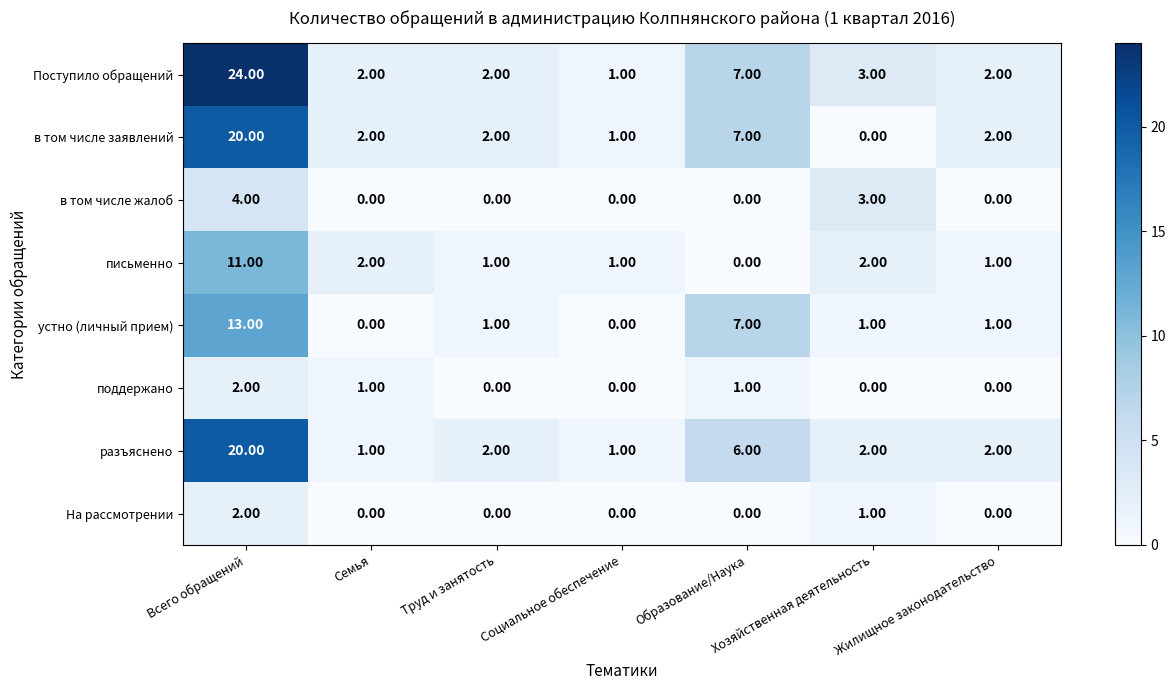

At which category does the chart reach its peak across all series?

Всего обращений